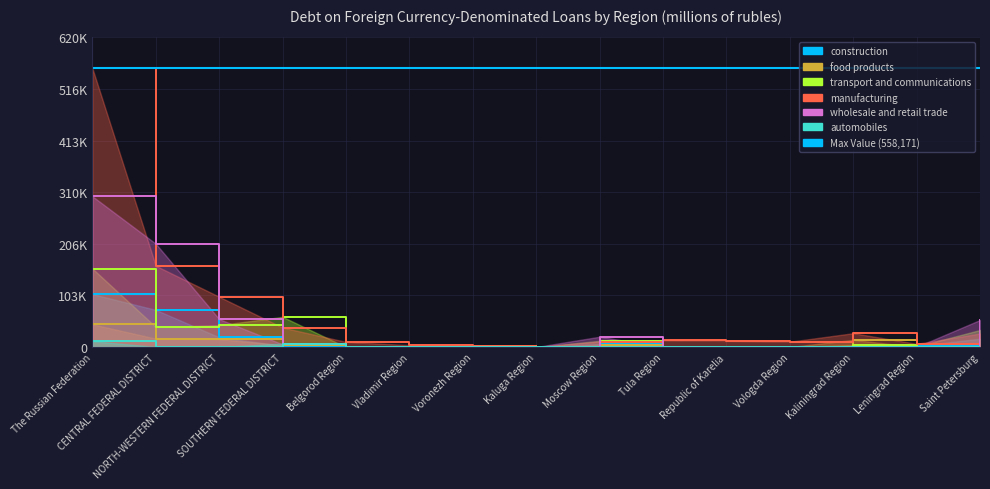

Does the chart display data point markers on the line(s)?

No